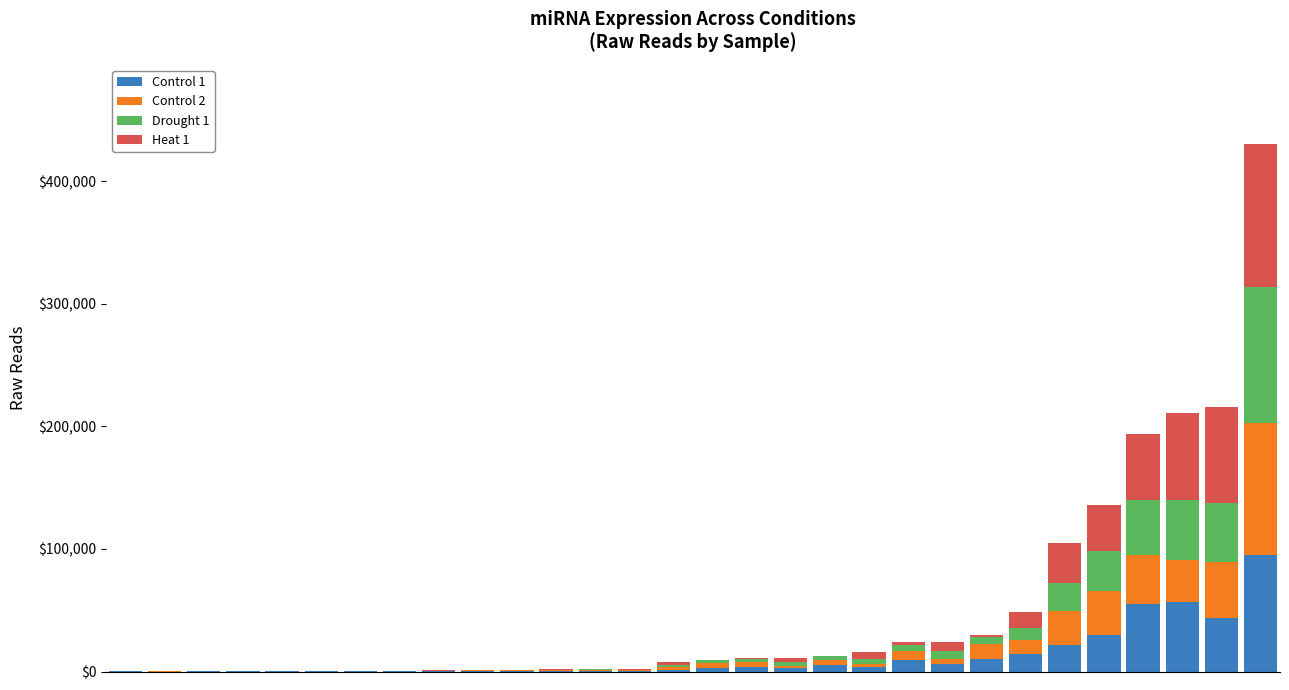

What is the sum of all Control 1 values?

363863.5